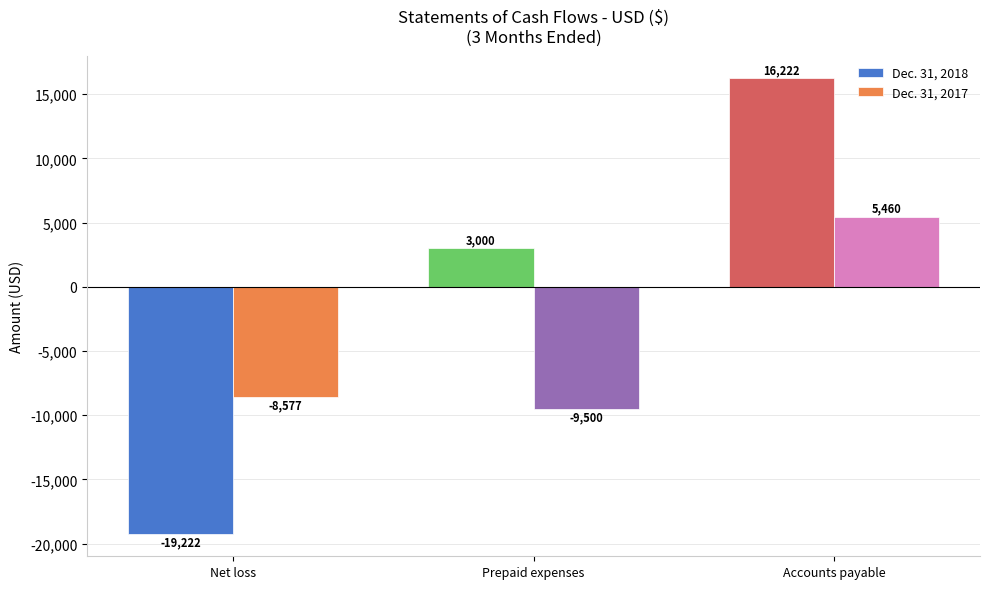

Reading right to left, extract all data points from this chart.

Dec. 31, 2018: Accounts payable=16222	Prepaid expenses=3000	Net loss=-19222
Dec. 31, 2017: Accounts payable=5460	Prepaid expenses=-9500	Net loss=-8577